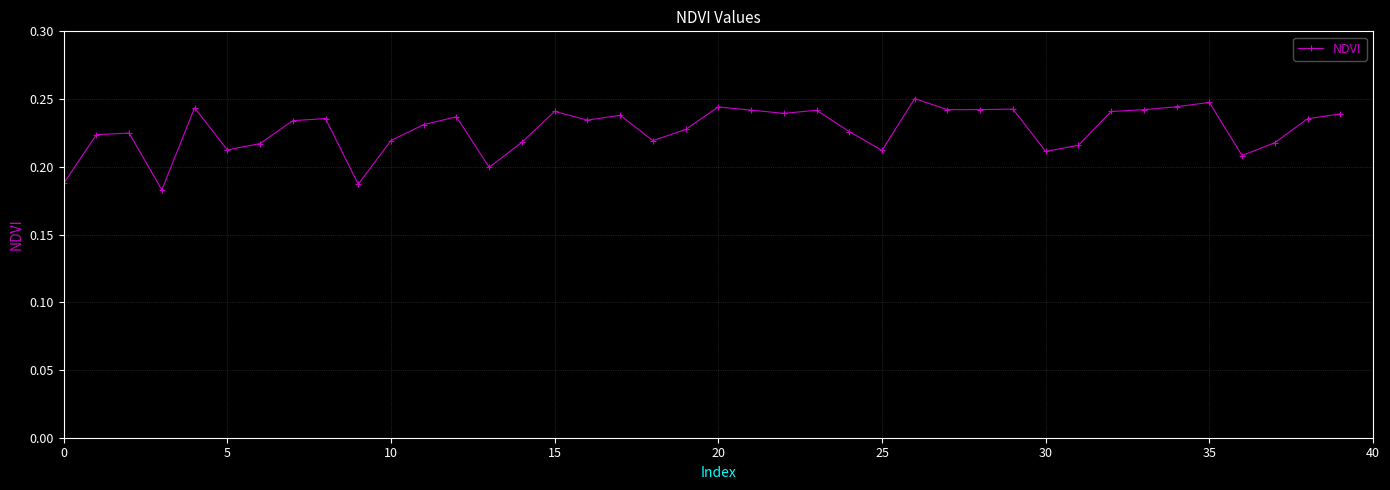

What is the sum of all values?

9.1